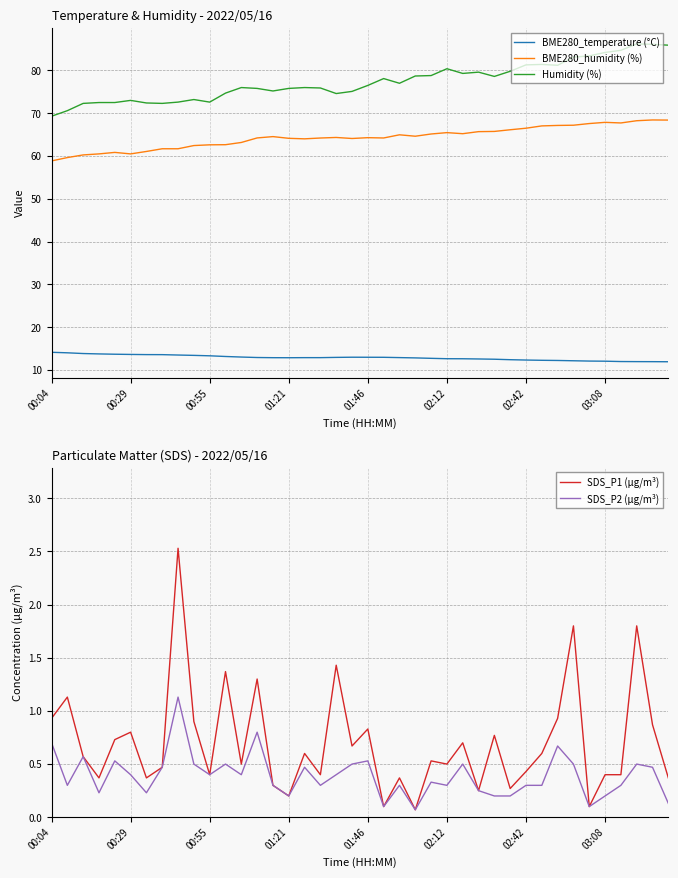

The value of BME280_humidity (%) at 13 is 40.4. True or false?

False